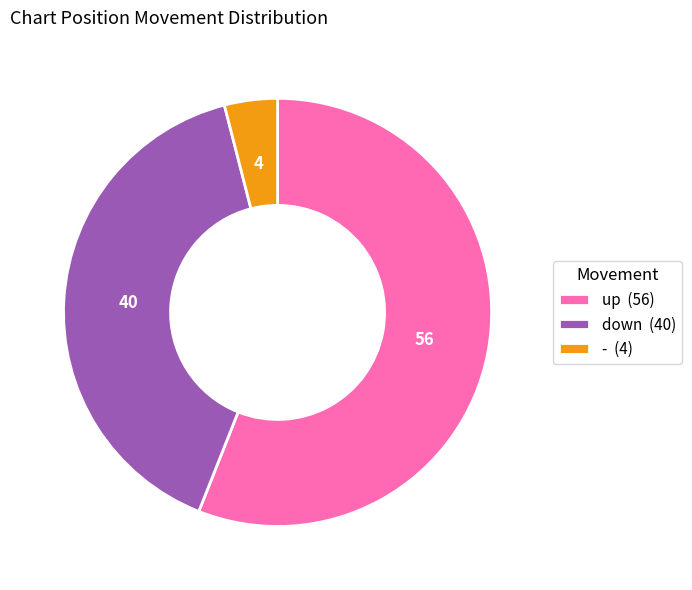

Approximately how many times larger is the value at - compared to down?

0.1